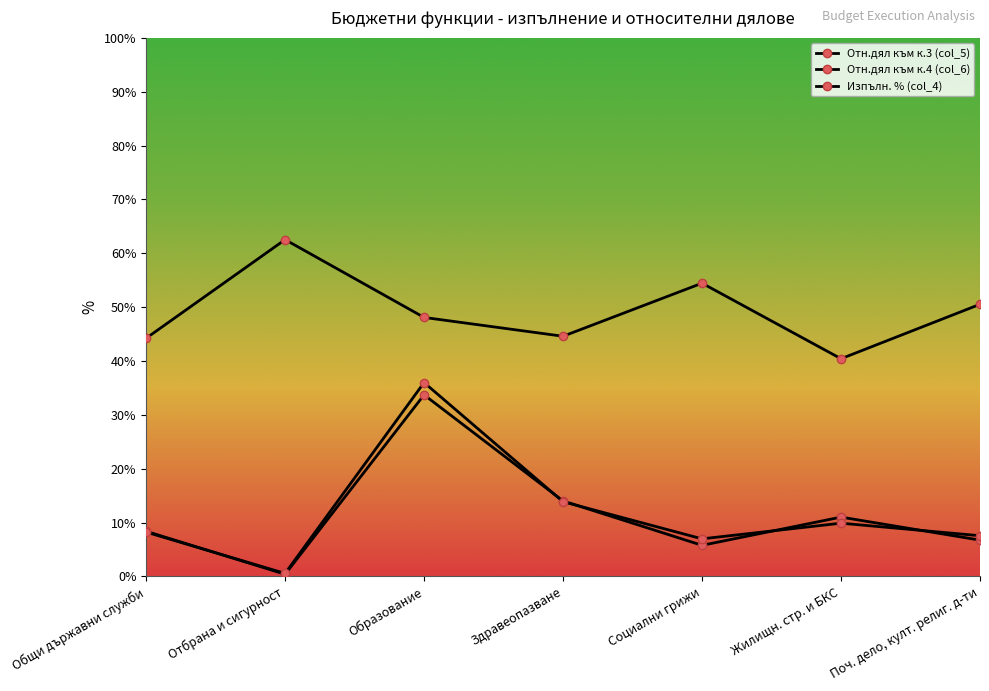

Which series has the largest total across all categories?

Изпълн. % (col_4)